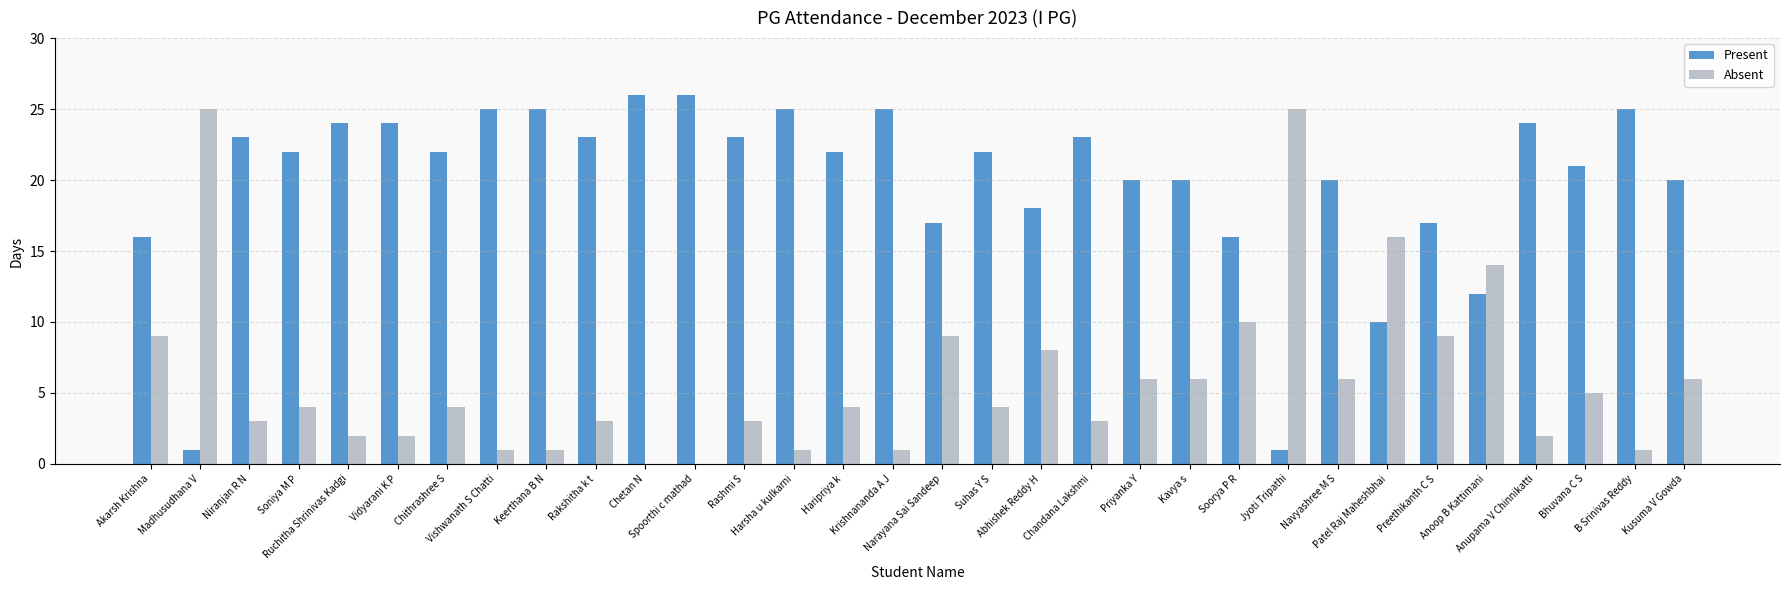

What is the sum of all Present values?

638